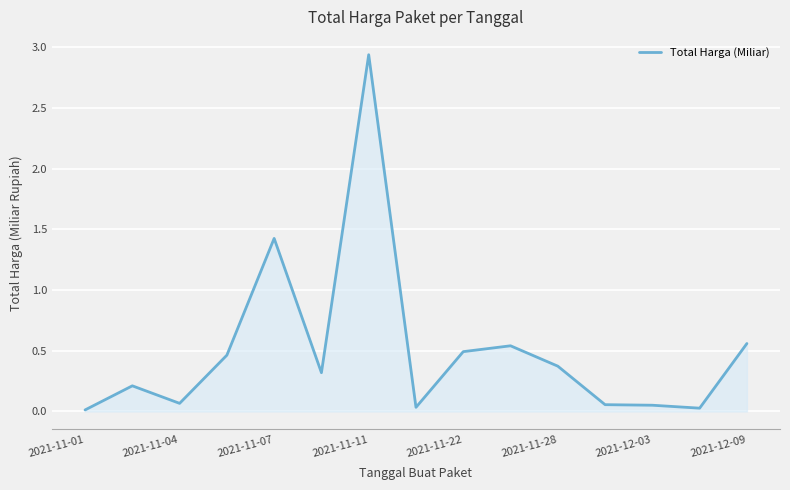

Count the number of data series in this chart.

1